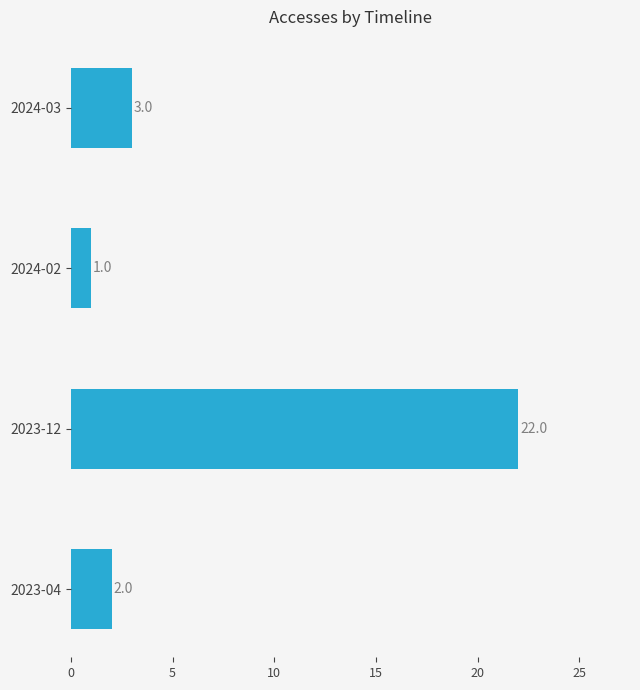

True or false: the data shows 3 at 2023-04.

False